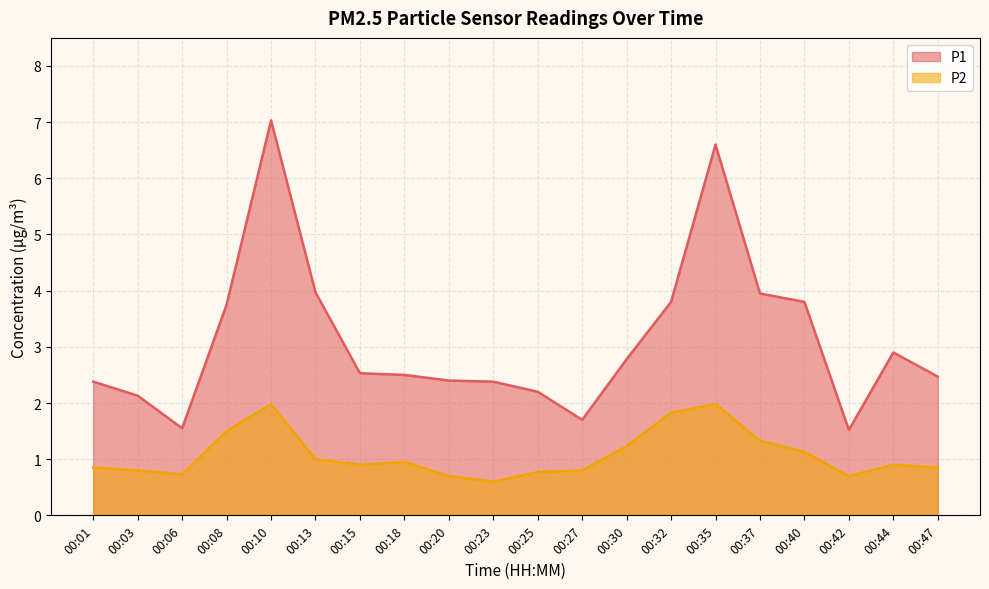

What is the minimum value shown in the chart?

0.6